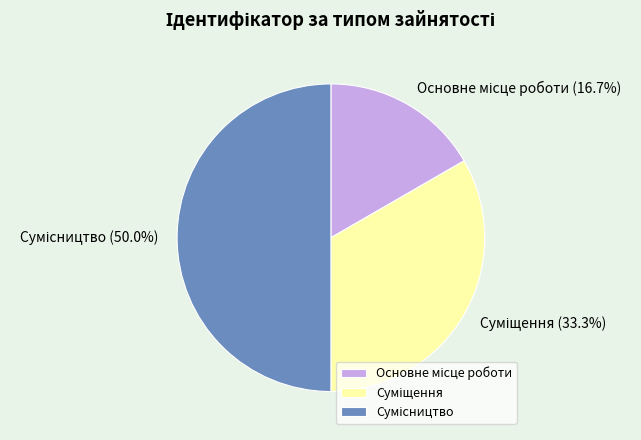

Count the number of slices in the pie.

3